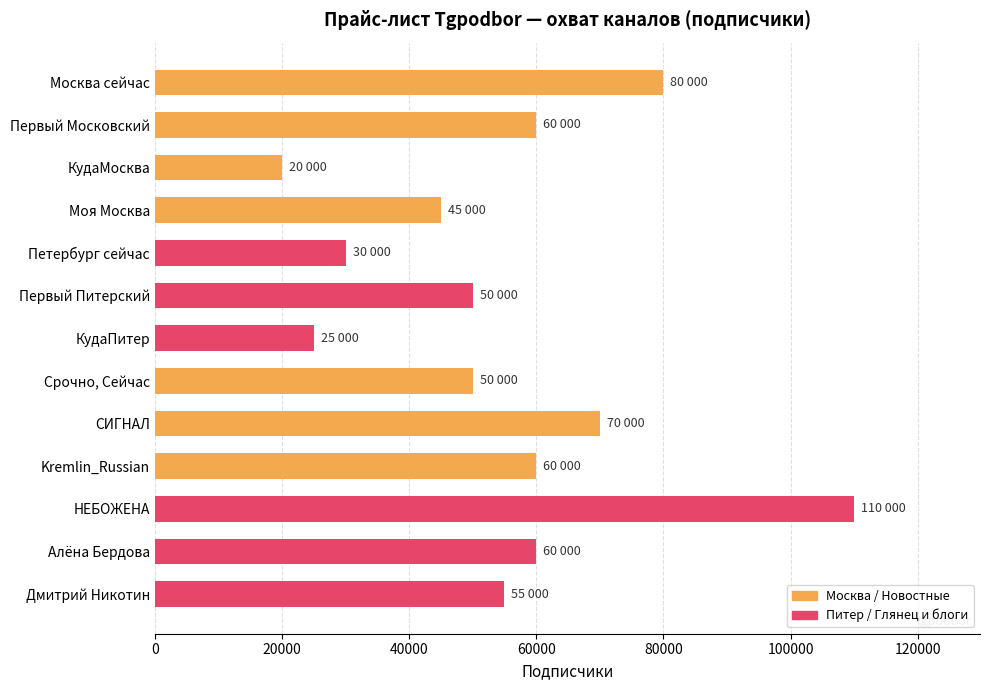

What is the greatest value displayed?

110000